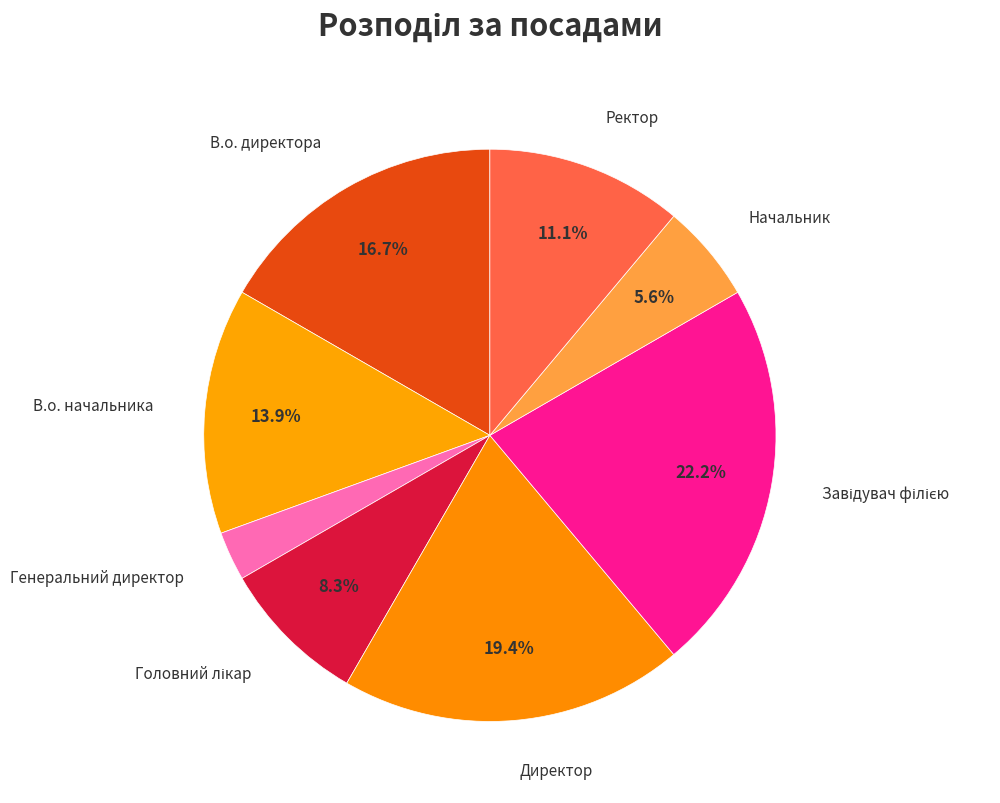

What is the smallest slice in the pie chart?

Генеральний директор